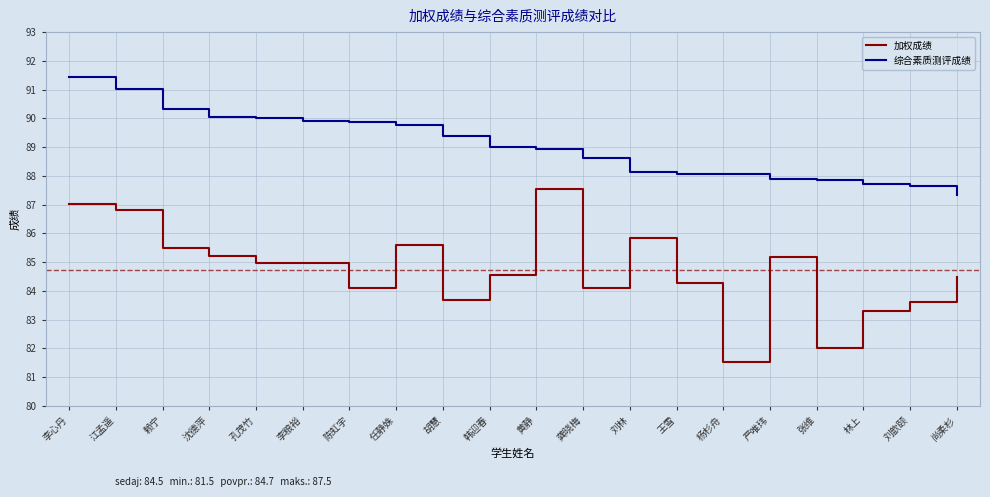

What is the highest value of the 加权成绩 series?

87.5